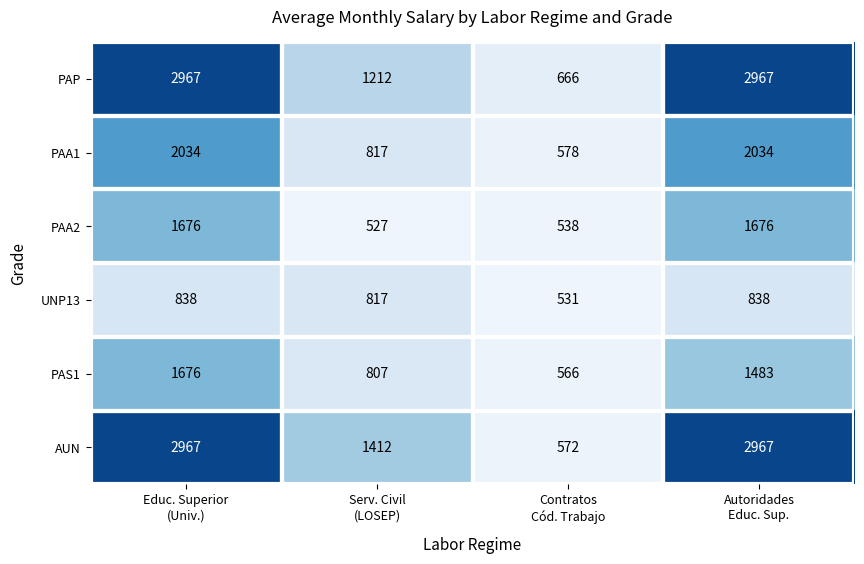

What is the difference between the maximum and minimum values in the AUN series?

2395